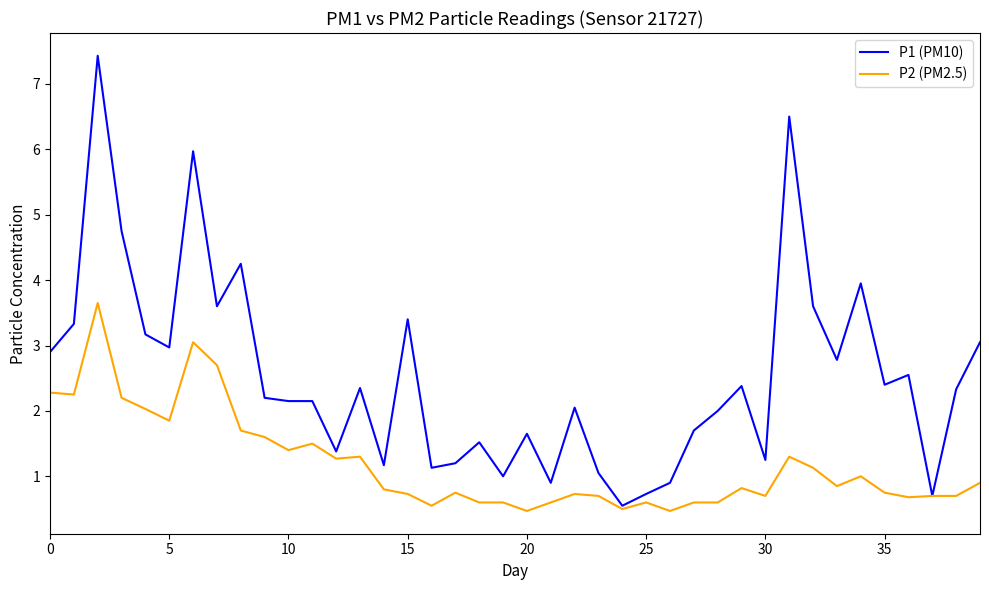

Which series has the largest total across all categories?

P1 (PM10)